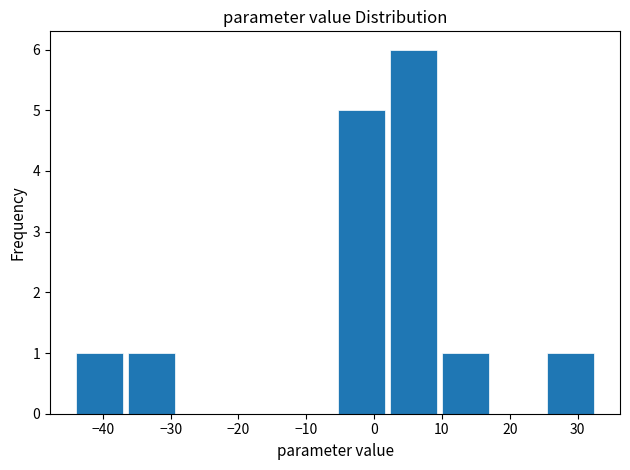

Reading left to right, transcribe this chart: for each bar, give the range it covers on the x-axis and its height. Neither the bar edges nor the heights are printed on the chart, so give them approximately, as read against the axes.

-44 to -37: 1
-37 to -29: 1
-29 to -21: 0
-21 to -13: 0
-13 to -6: 0
-6 to 2: 5
2 to 10: 6
10 to 17: 1
17 to 25: 0
25 to 33: 1